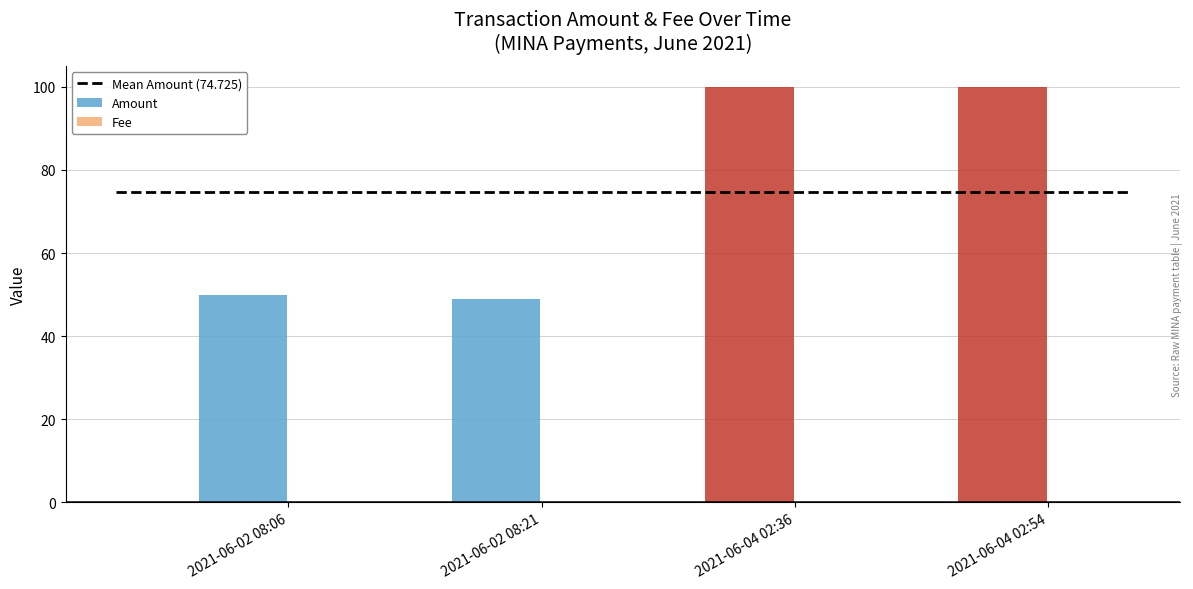

Which series has the largest total across all categories?

Amount